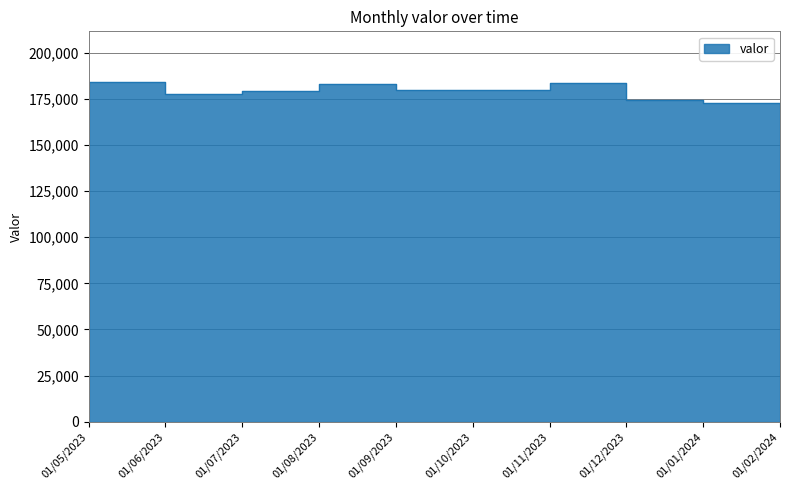

Where is the data nearest to the value 178272?

01/07/2023